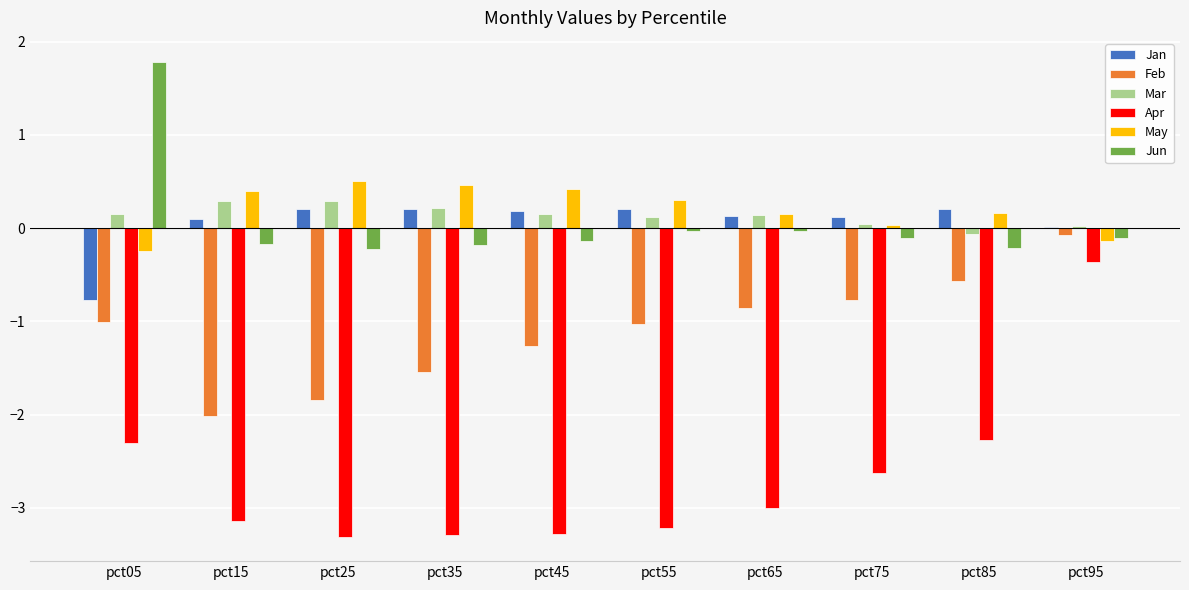

What is the total value across all series at pct35?

-4.1